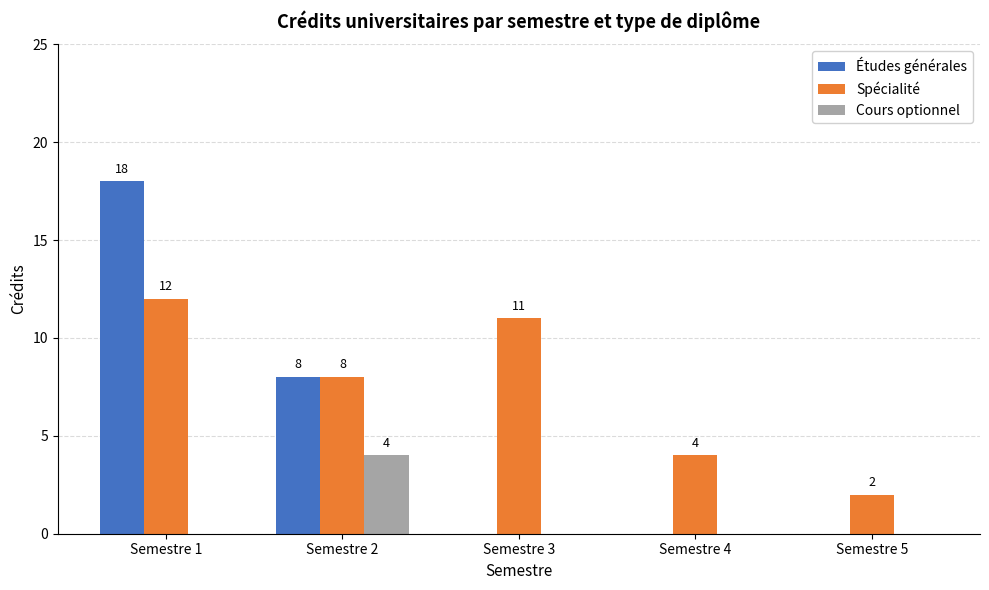

Is the value of Spécialité at Semestre 4 greater than the value of Études générales at Semestre 4?

Yes